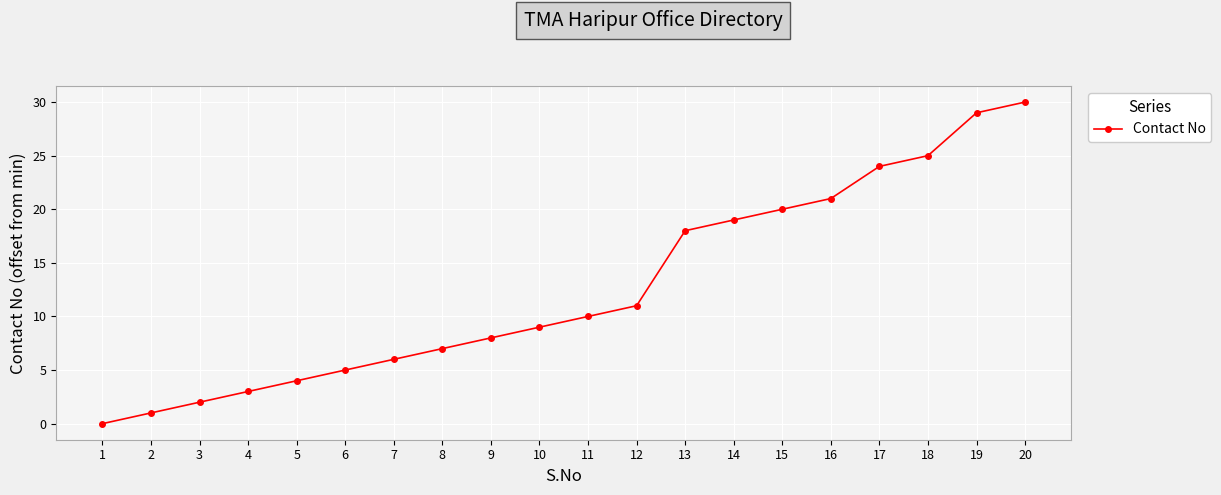

True or false: the data has more than 2 interior local peaks.

False